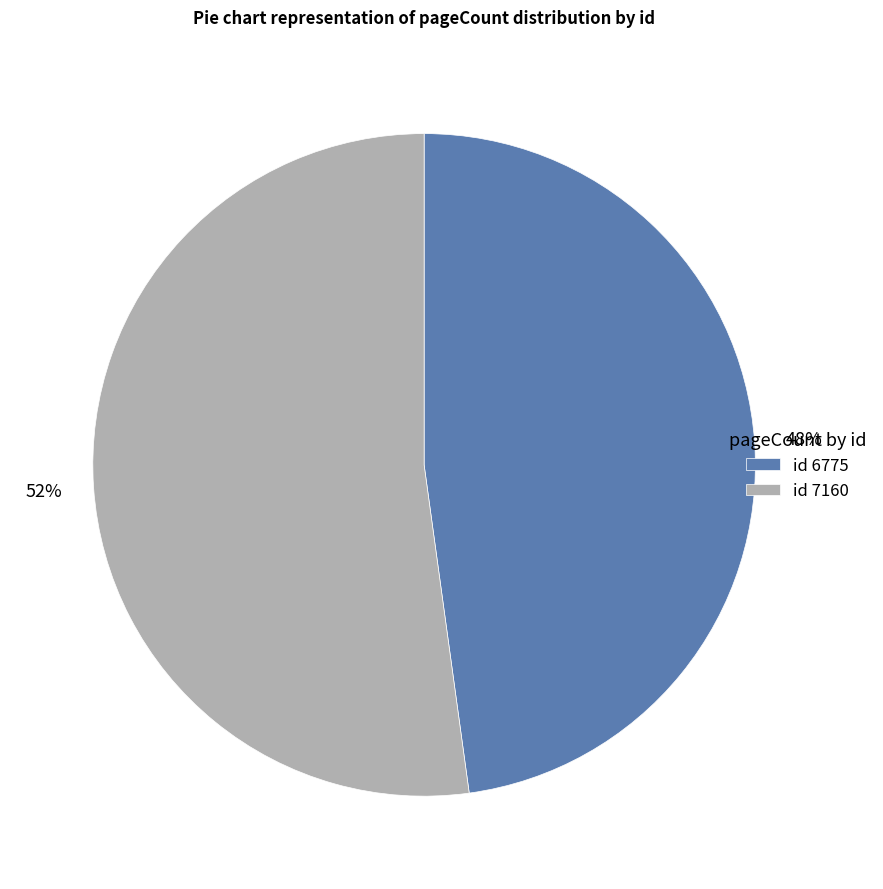

Is there a majority slice in this chart?

Yes